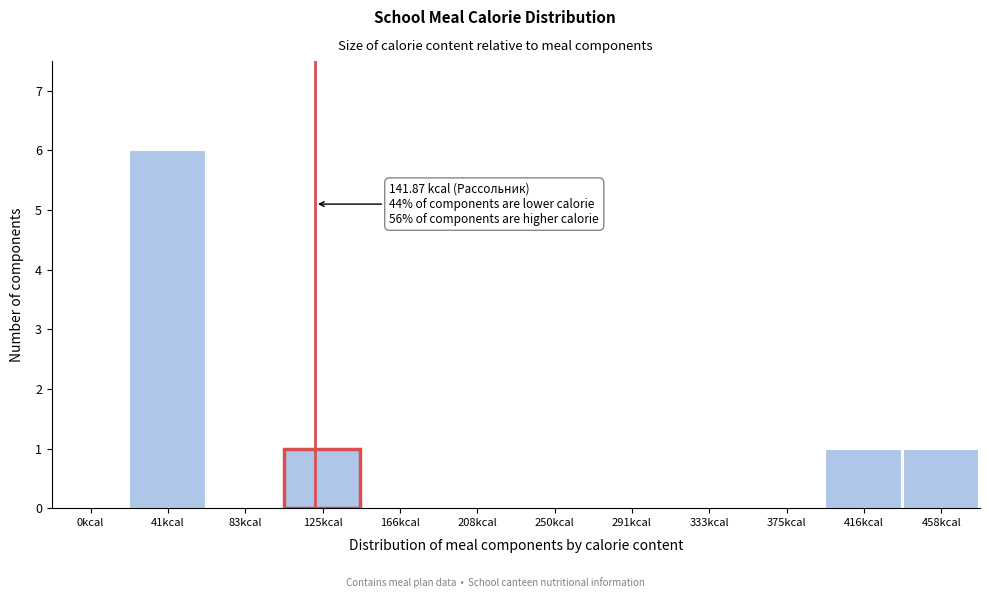

Reading left to right, extract all data points from this chart.

0kcal=0	41kcal=6	83kcal=0	125kcal=1	166kcal=0	208kcal=0	250kcal=0	291kcal=0	333kcal=0	375kcal=0	416kcal=1	458kcal=1